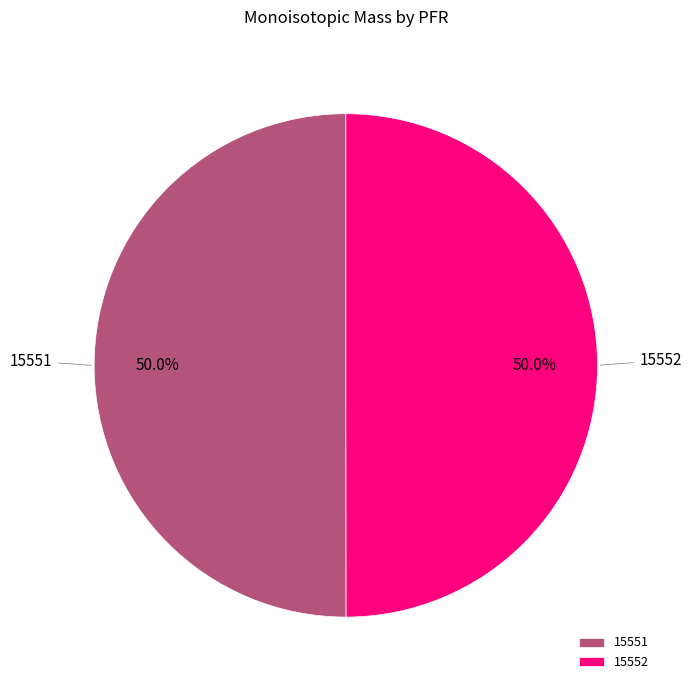

Is the sum of 15551 and 15552 greater than half?

Yes